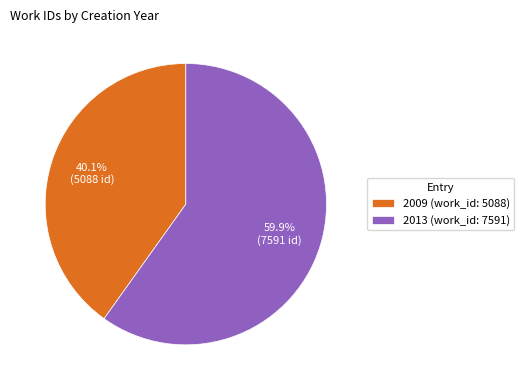

Rank the categories by value from highest to lowest.

2013 (work_id: 7591), 2009 (work_id: 5088)